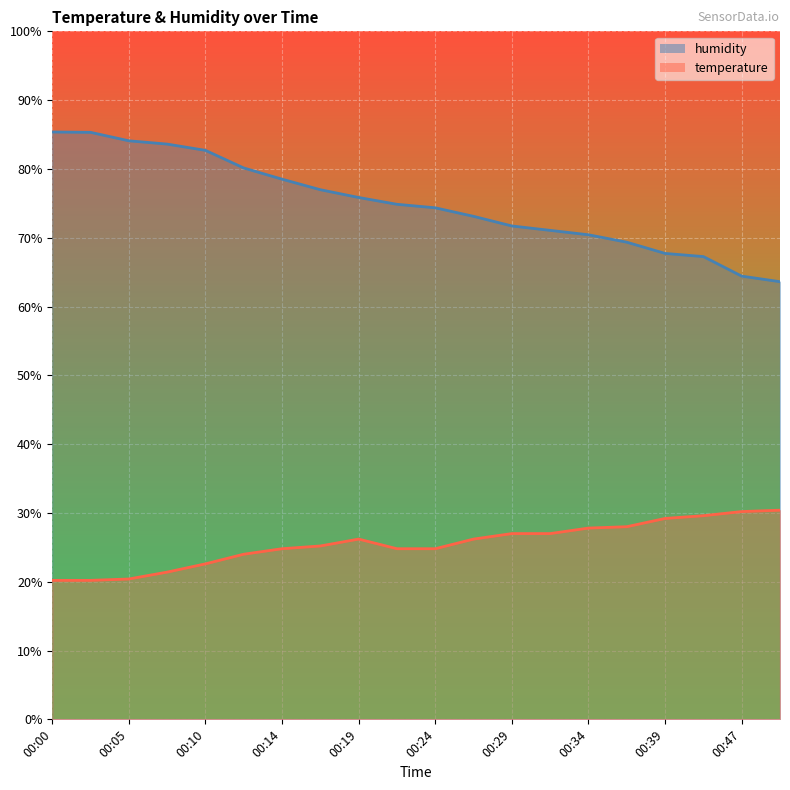

At which label does humidity reach its peak?

00:00